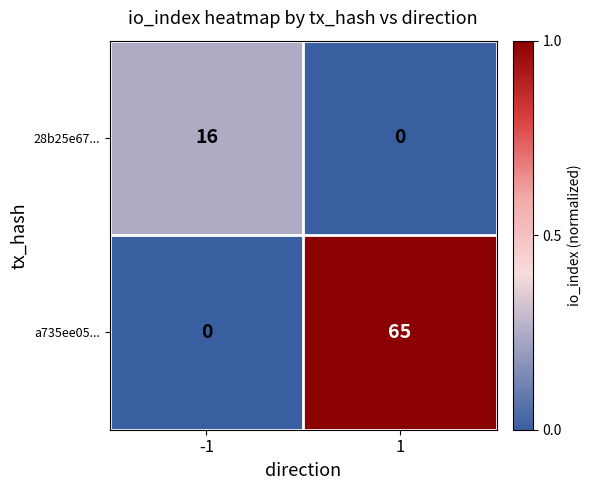

What is the difference between the 28b25e67... values at -1 and 1?

16